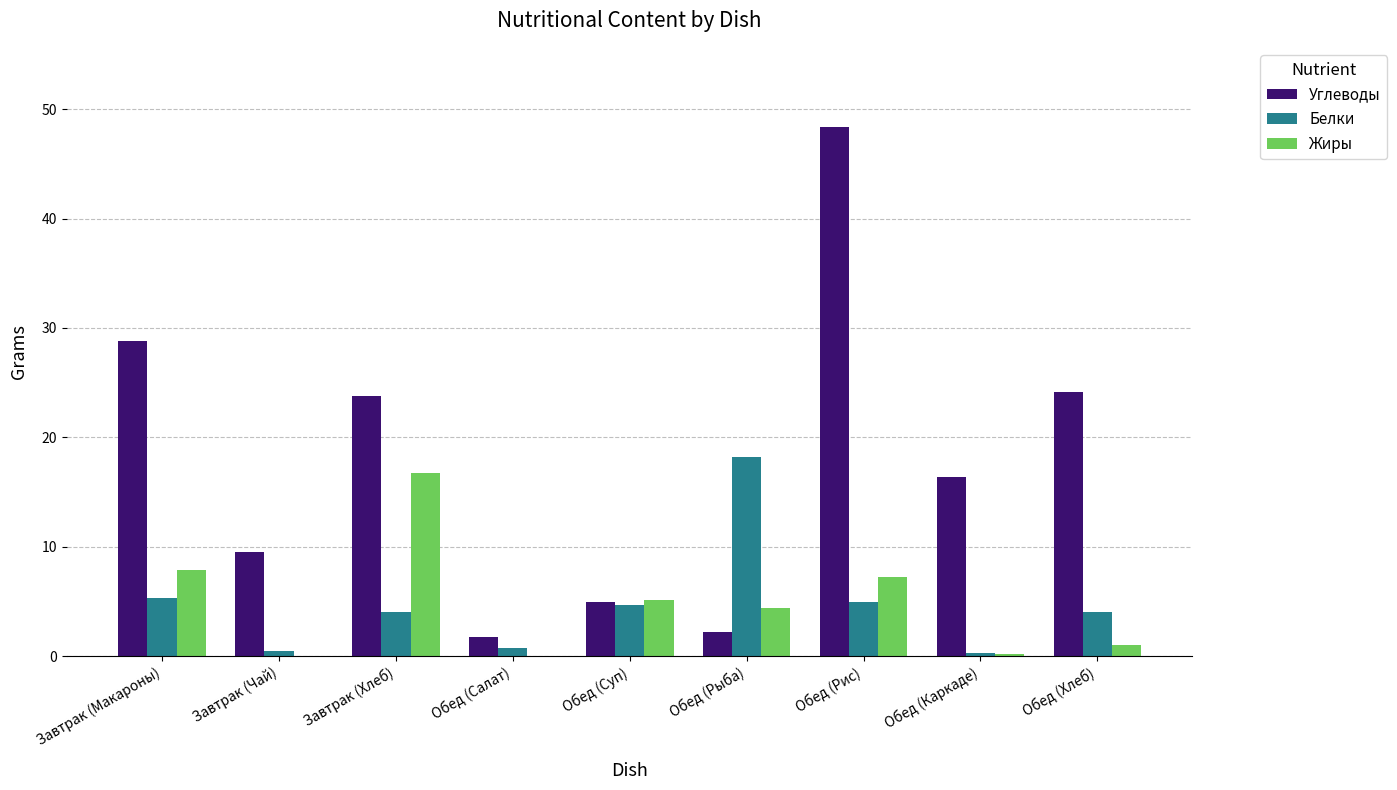

The Углеводы series shows 24.1 at Обед (Хлеб). True or false?

True